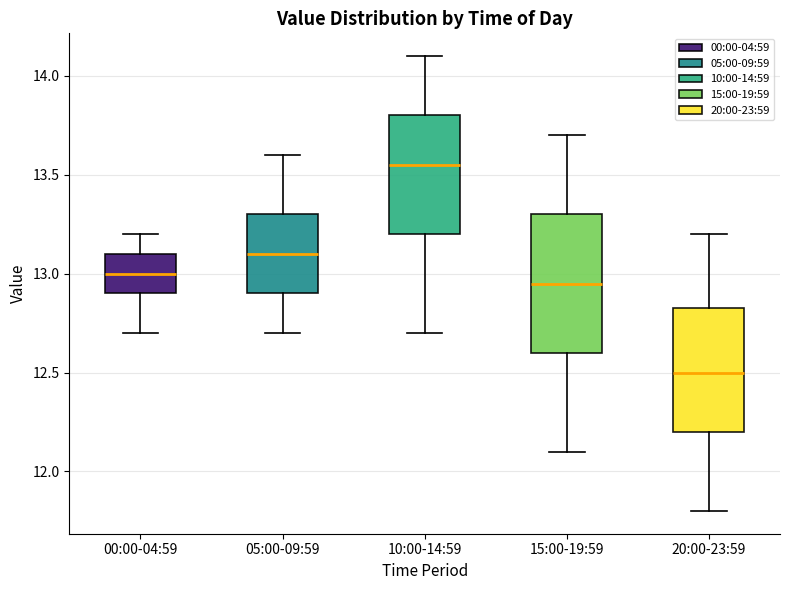

Which box's median line is the highest?

10:00-14:59